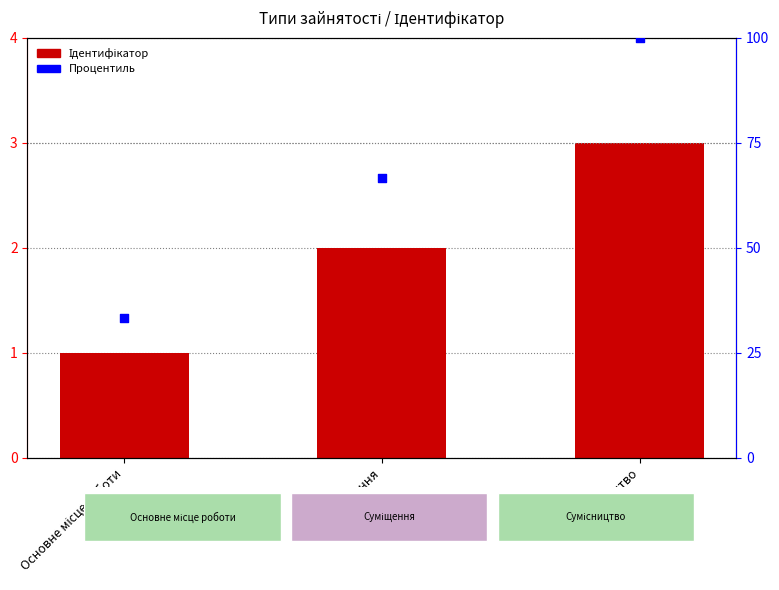

At how many categories does at least one series exceed 86?

1